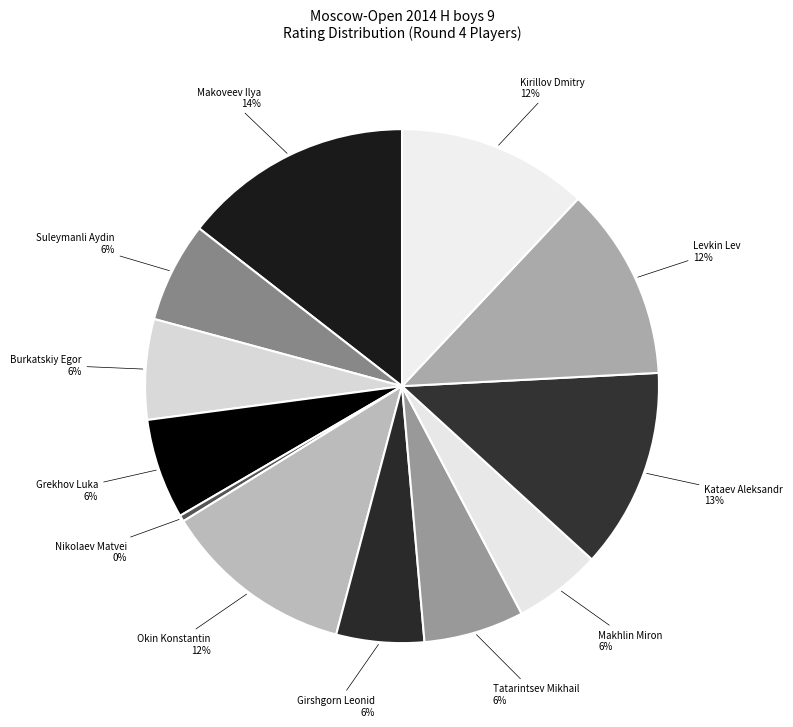

Do Levkin Lev and Makoveev Ilya together represent more than half of the pie?

No